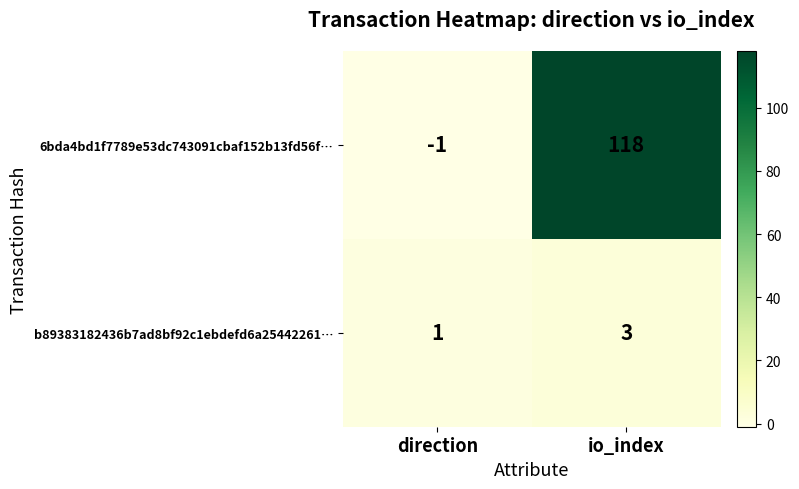

What is the sum of the 6bda4bd1f7789e53dc743091cbaf152b13fd56f… values at direction and io_index?

117